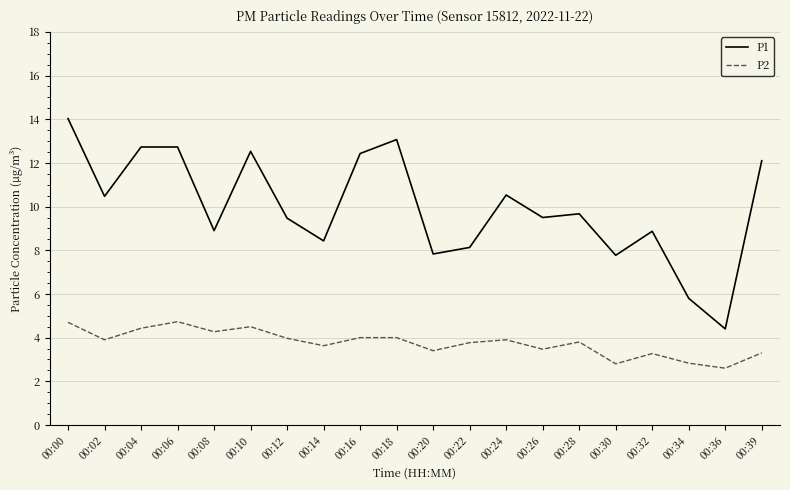

Which series has the largest total across all categories?

P1